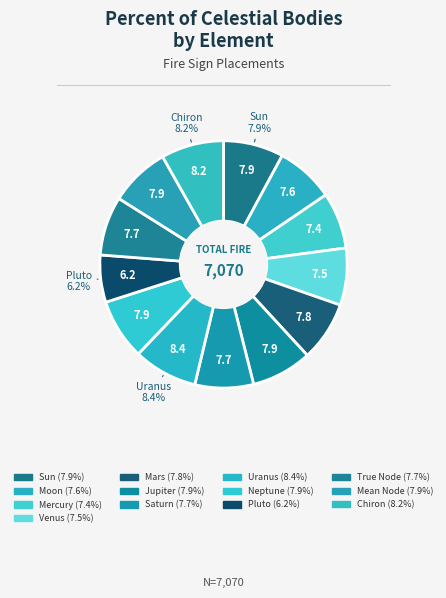

Which has a higher value, Neptune or True Node?

Neptune